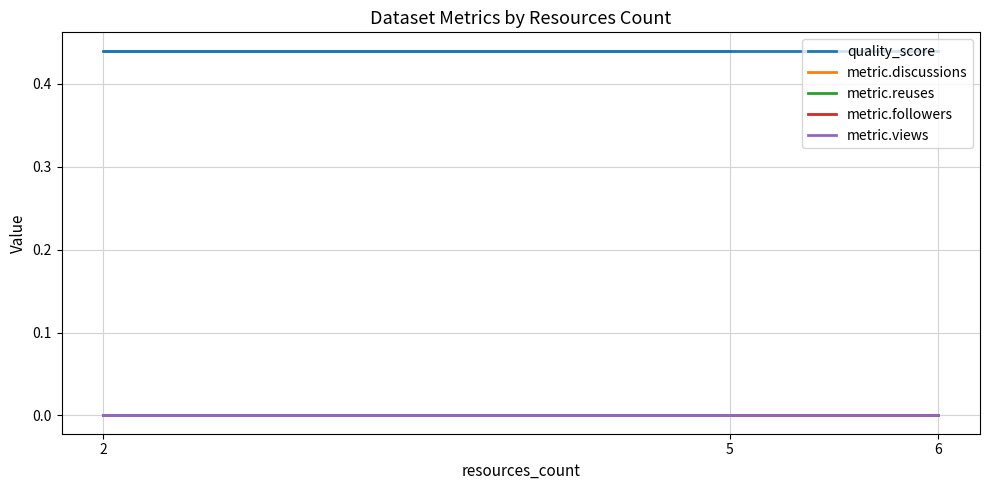

List the labels in order of metric.followers value, largest first.

5, 2, 6